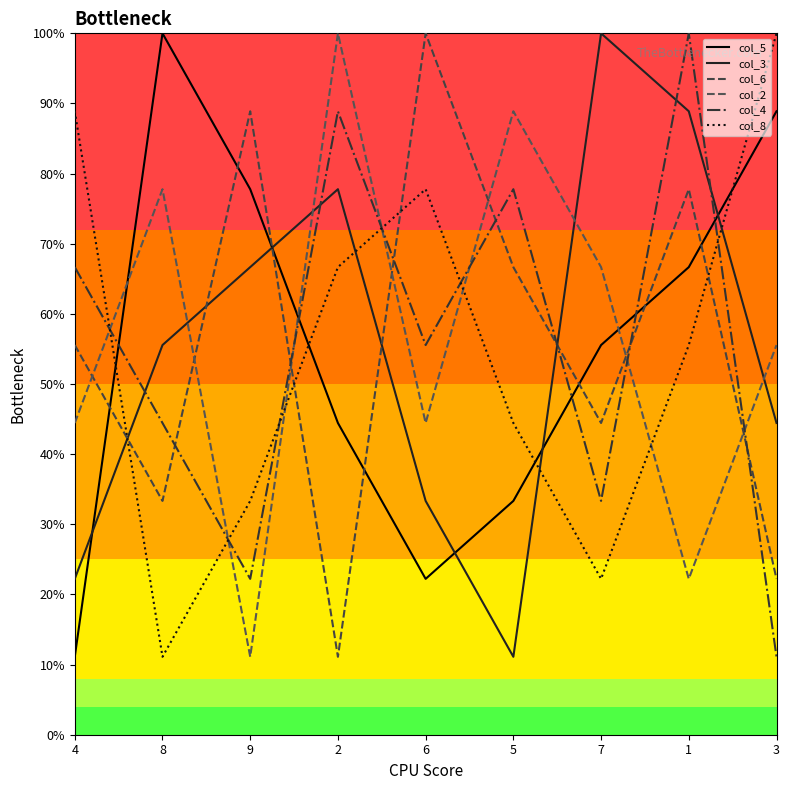

Is this an area chart (filled region under the line)?

No